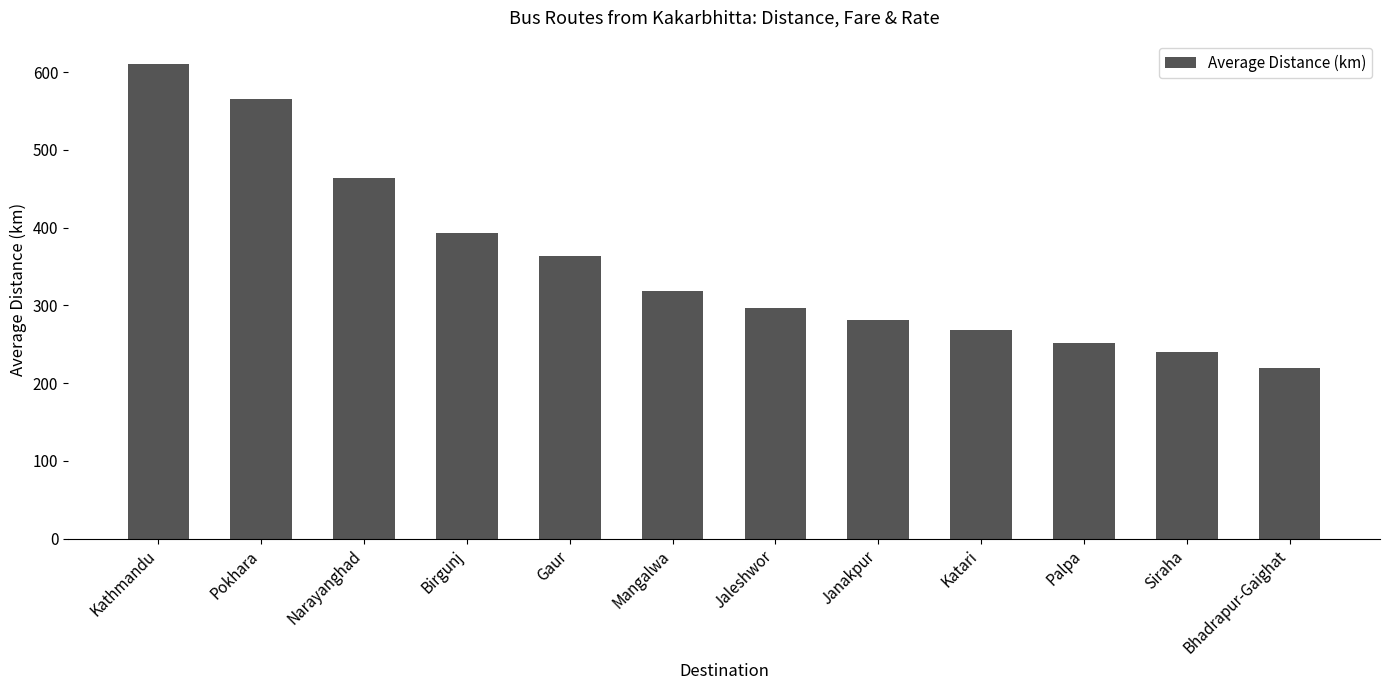

Reading right to left, extract all data points from this chart.

Bhadrapur-Gaighat=220	Siraha=240	Palpa=251	Katari=268	Janakpur=281	Jaleshwor=297	Mangalwa=319	Gaur=364	Birgunj=393	Narayanghad=464	Pokhara=565	Kathmandu=610